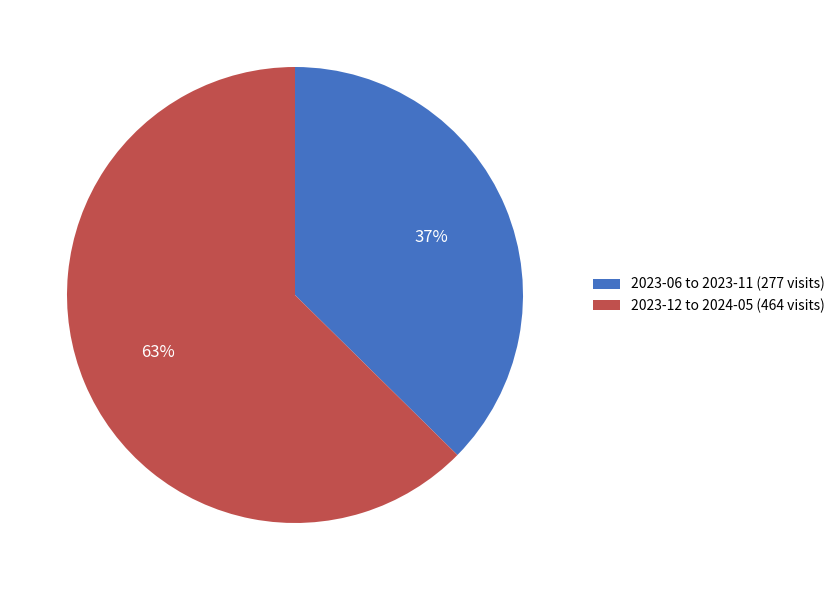

True or false: 2023-06 to 2023-11 (277 visits) accounts for 43% of the total.

False